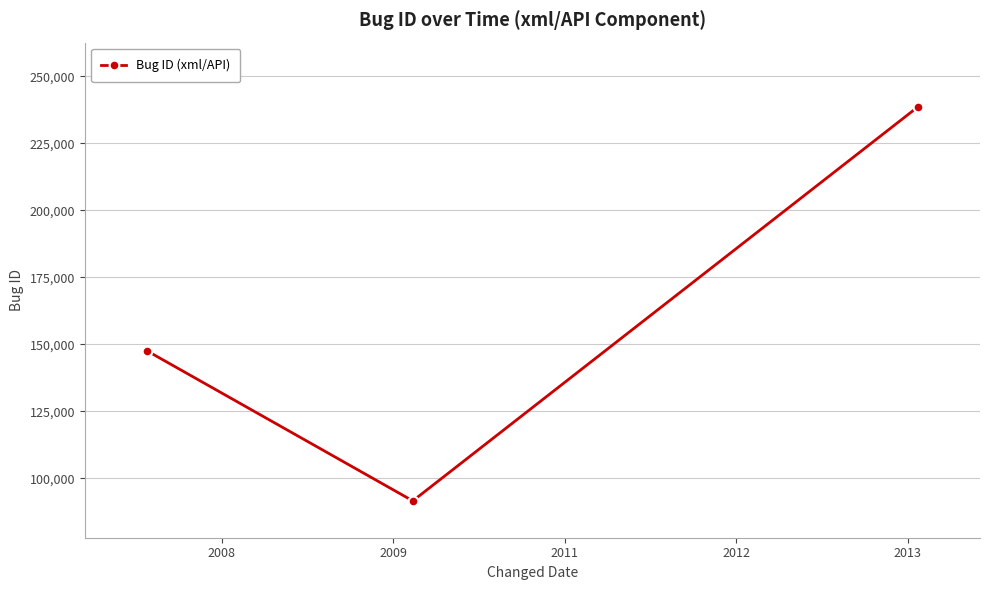

What is the minimum value shown in the chart?

91617